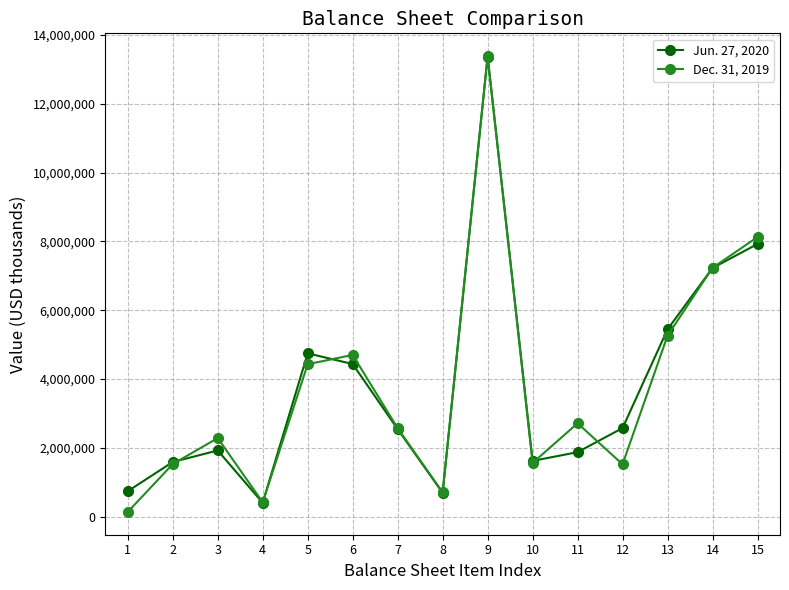

List the series in order of their overall mean, lowest first.

Dec. 31, 2019, Jun. 27, 2020